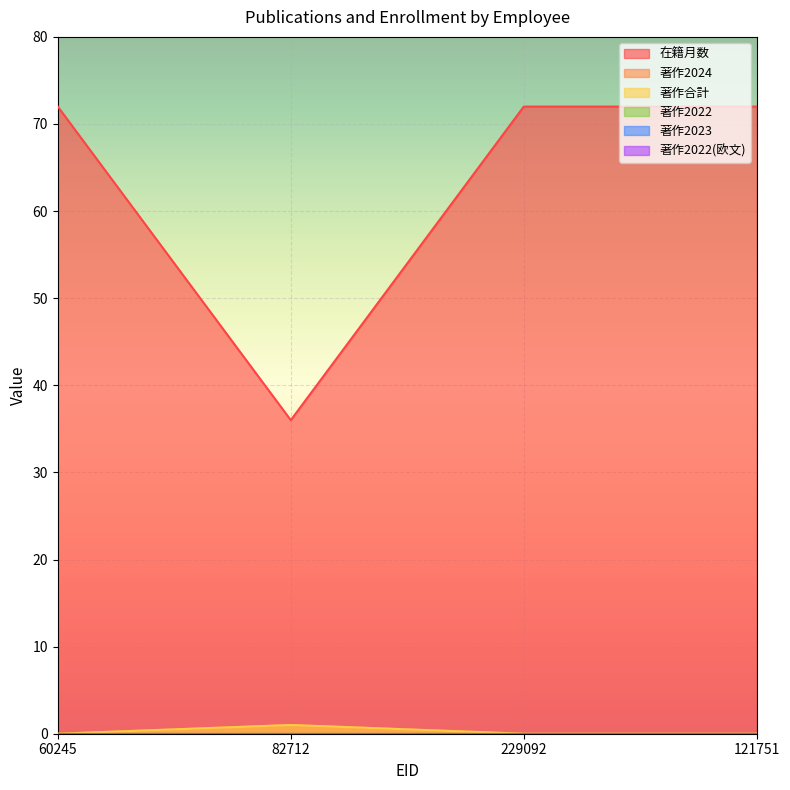

Which series has the largest total across all categories?

在籍月数